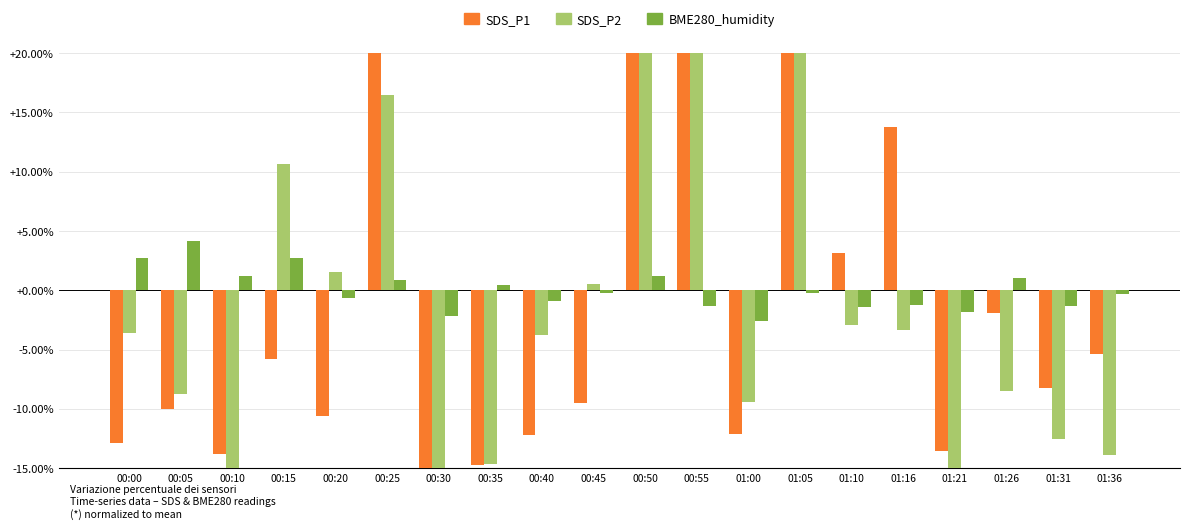

Where does the BME280_humidity series first go above 0?

00:00